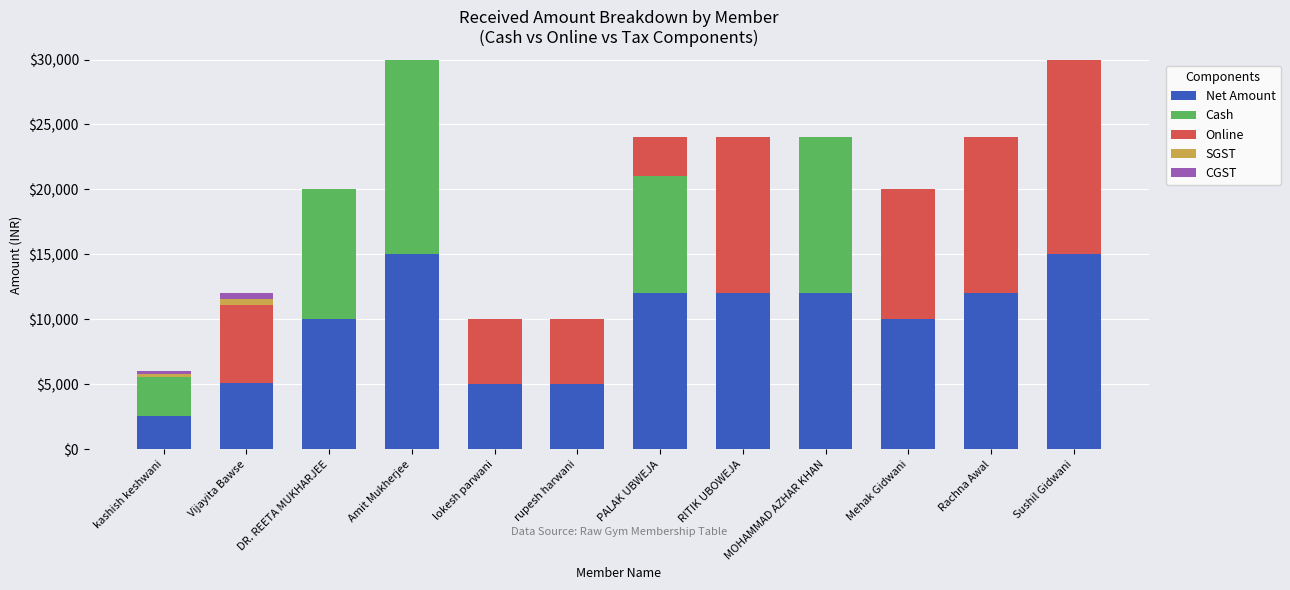

True or false: Net Amount has a value of 10000.0 at DR. REETA MUKHARJEE.

True